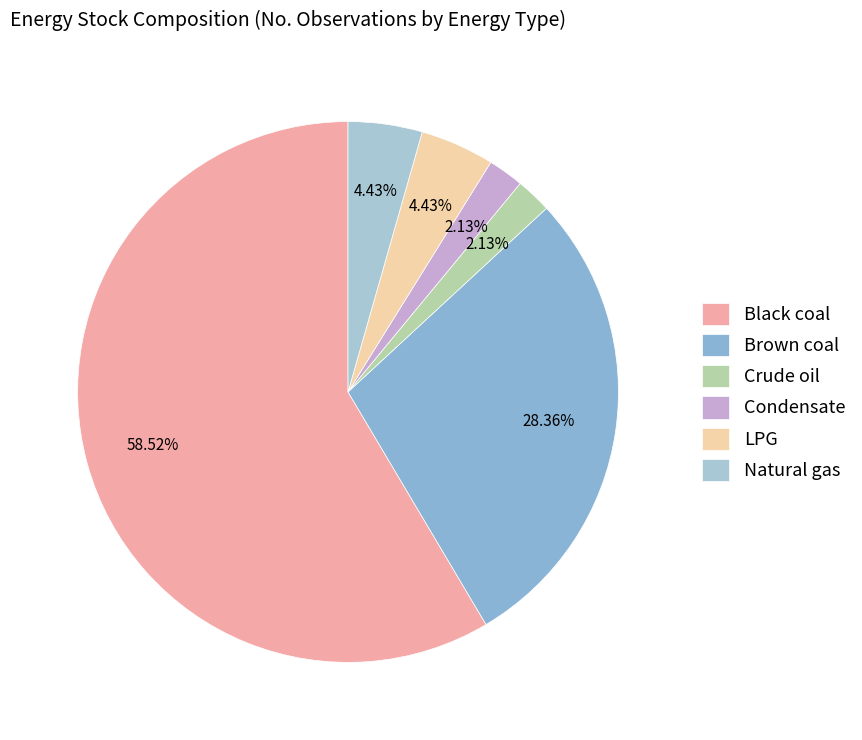

Which slice is the smallest?

Crude oil